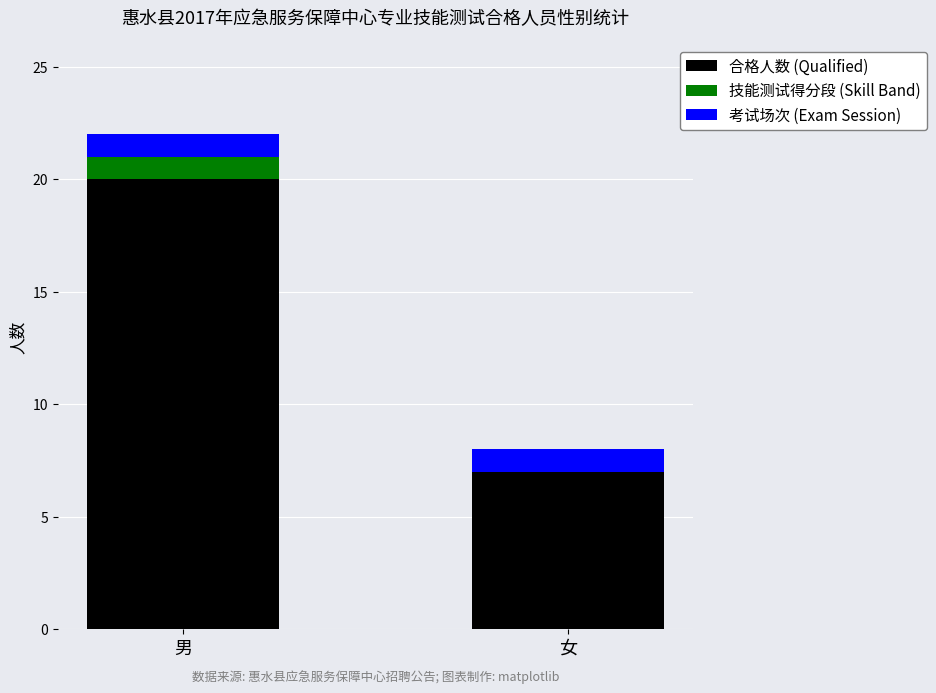

At which category is the sum across all series the highest?

男